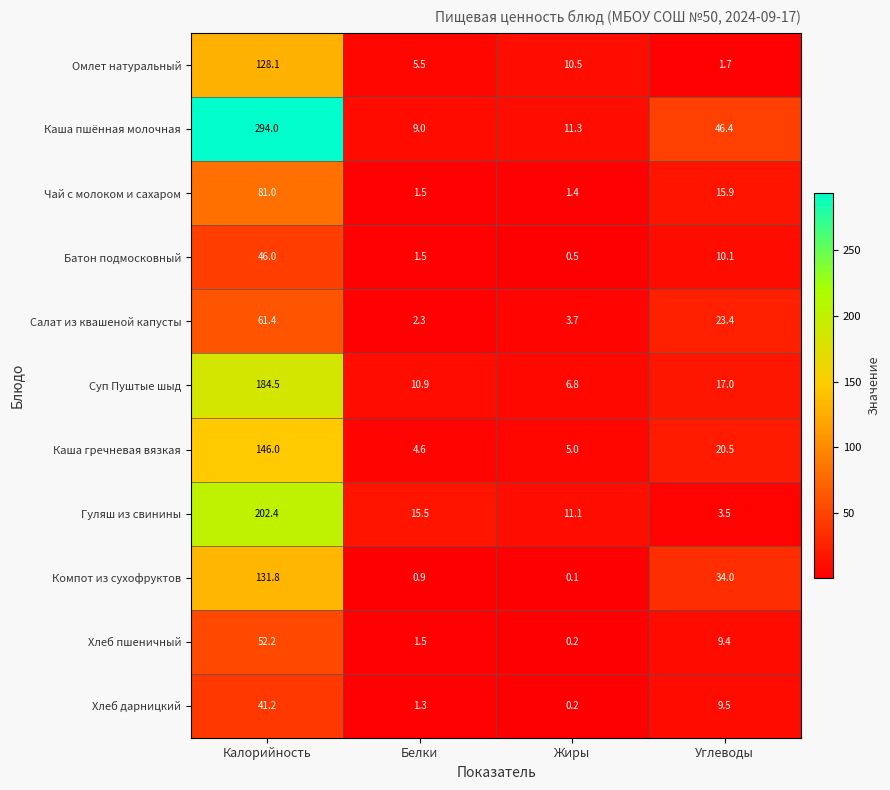

At how many categories does at least one series exceed 257?

1